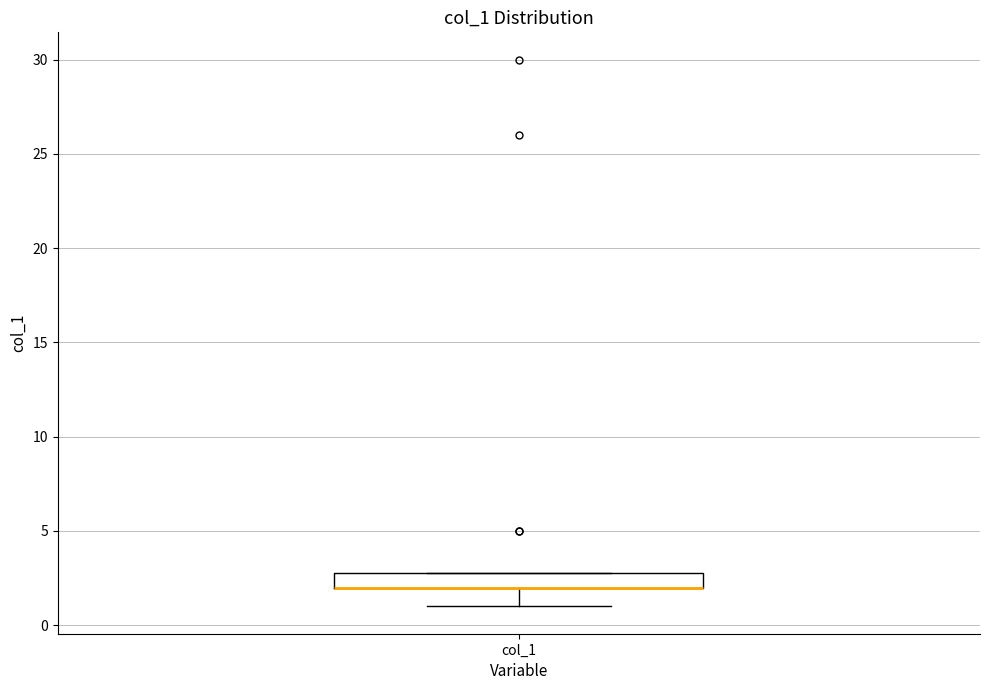

Read this box plot against the y-axis: the position of the median line, the range covered by the box, and the ends of both whiskers. The values are not printed on the chart, so give them approximately, as read against the axis.

median 2 (drawn on the box's lower edge), box 2 to 3, whiskers 1 to 3